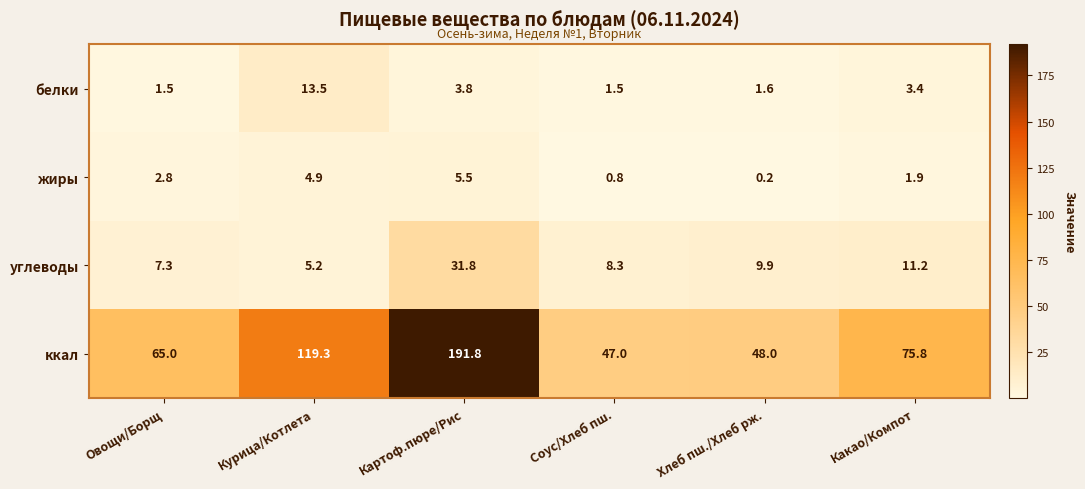

Which series has the largest total across all categories?

ккал